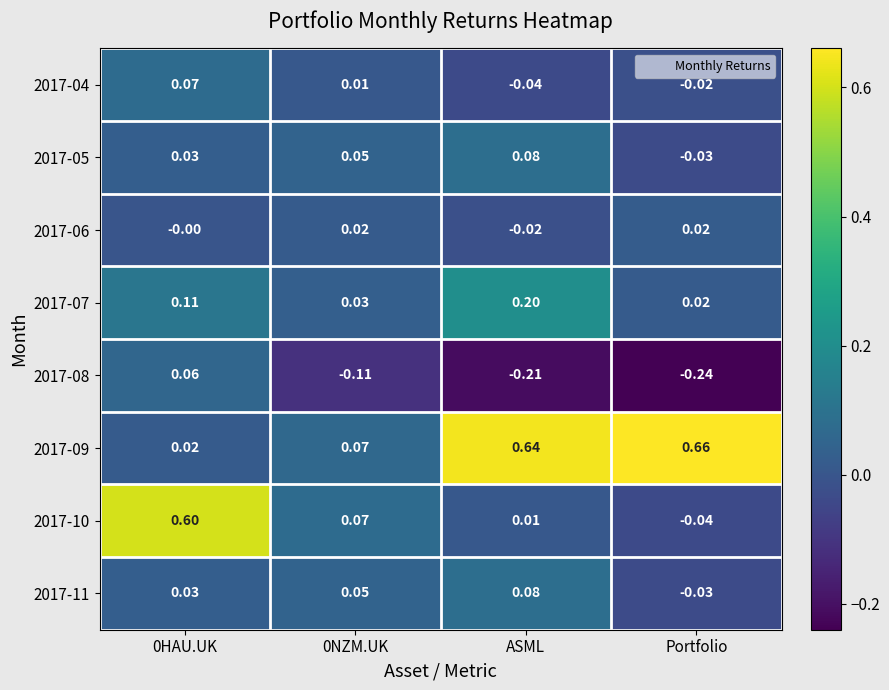

Which category has the lowest value in the 2017-04 series?

ASML